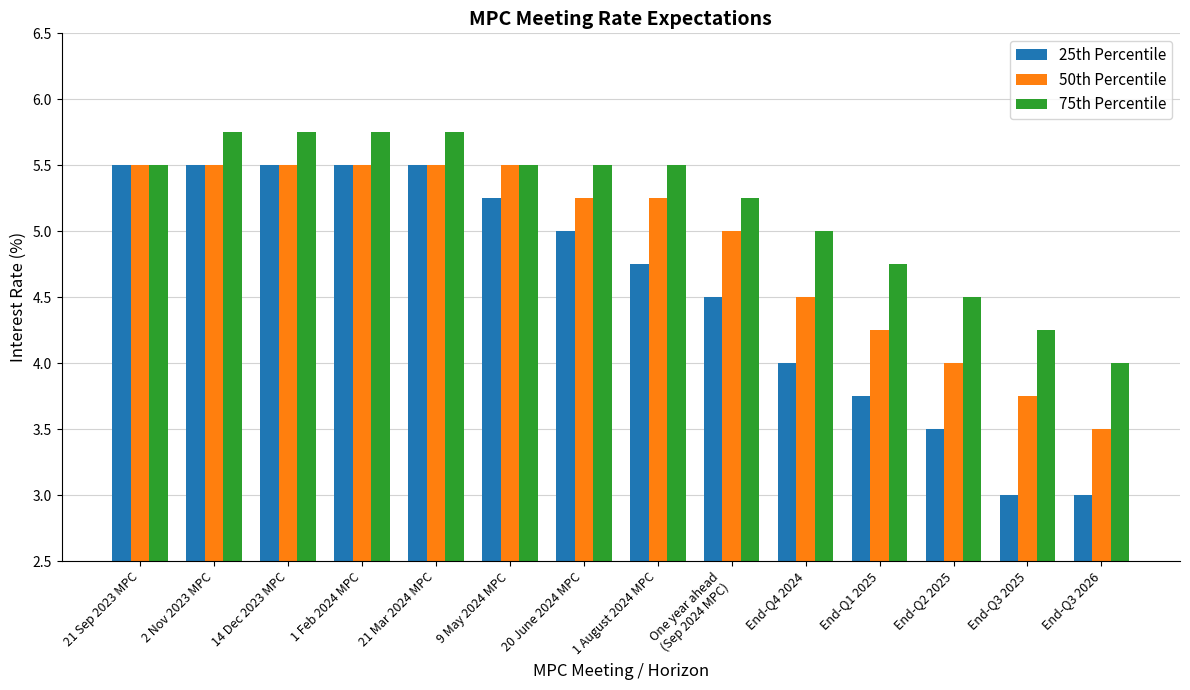

What is the lowest value of the 50th Percentile series?

3.5